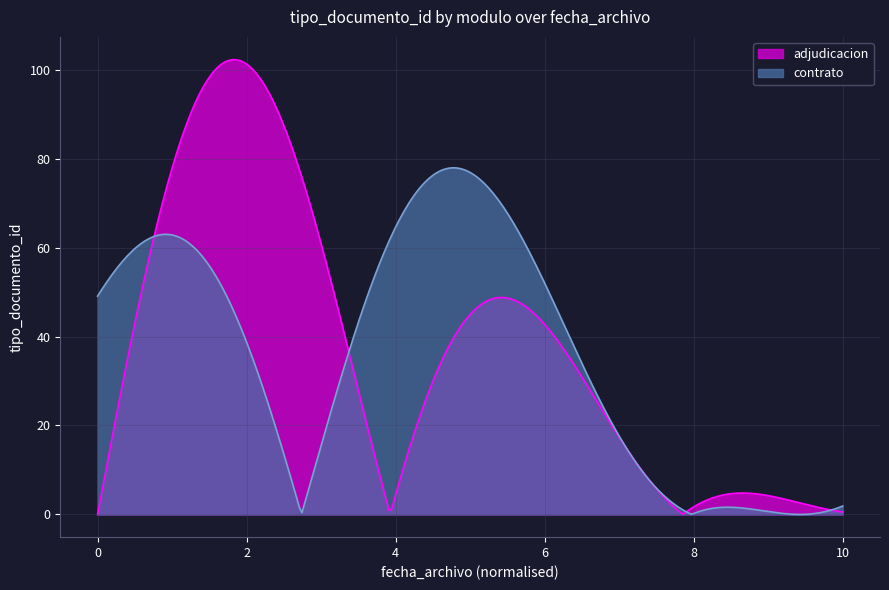

What is the maximum value shown in the chart?

102.3